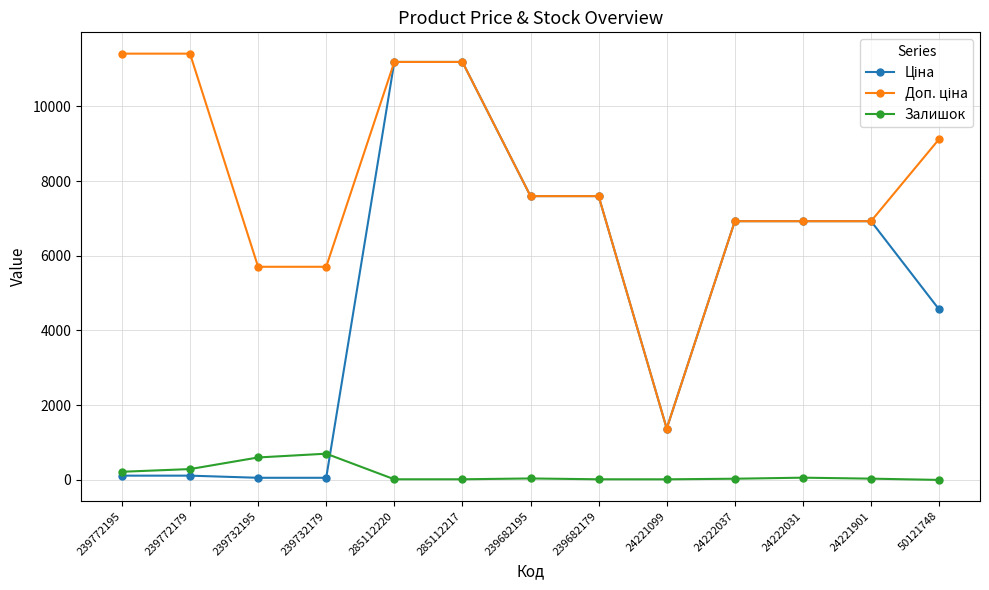

What is the highest value of the Залишок series?

702.0